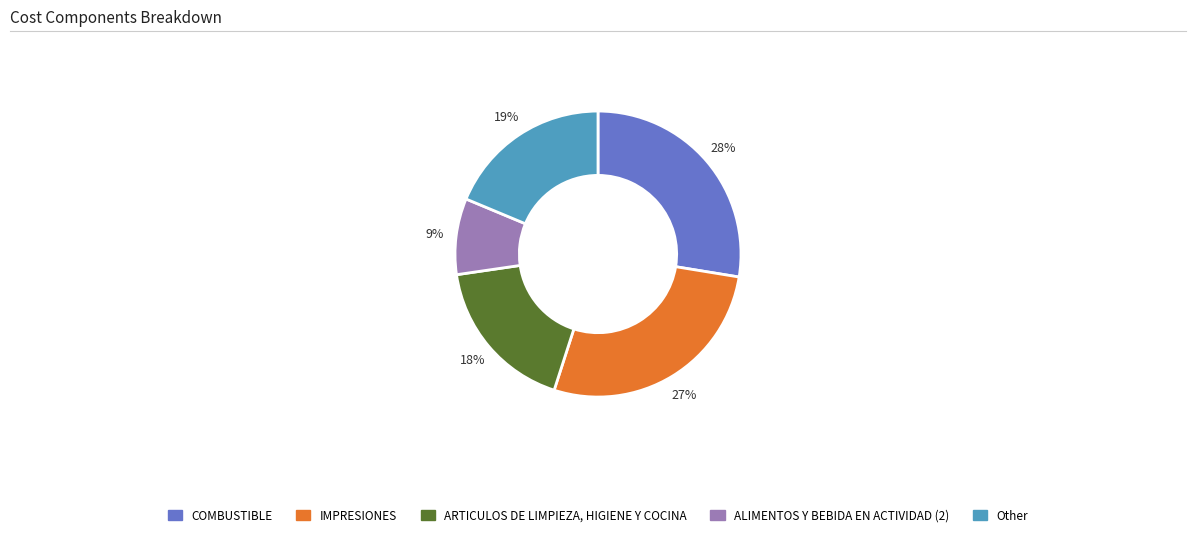

To the nearest percent, what is the average slice percentage?

20%